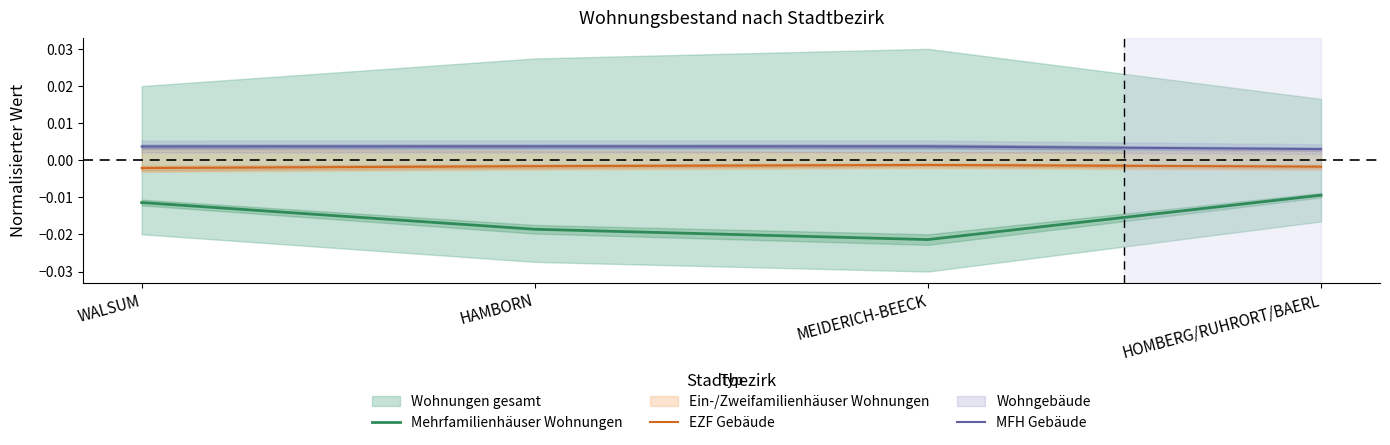

Where is Mehrfamilienhäuser Wohnungen nearest to the value 0?

HOMBERG/RUHRORT/BAERL